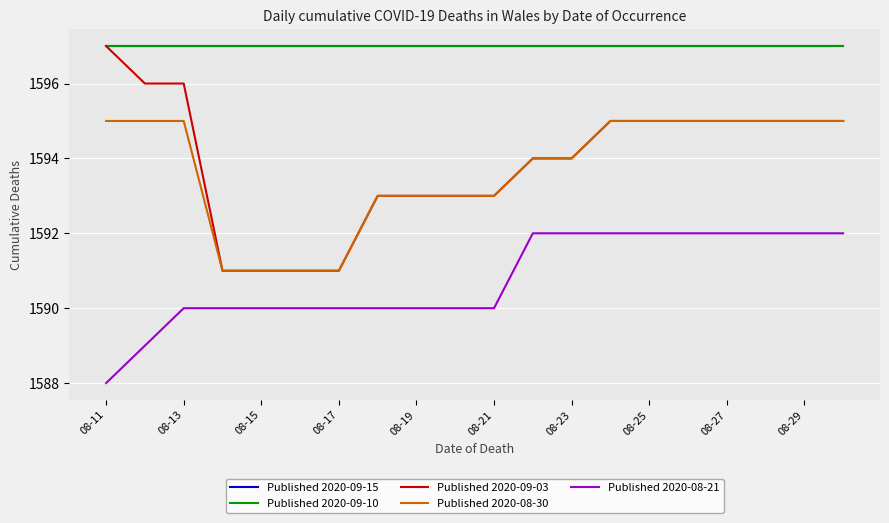

At which category does the chart reach its peak across all series?

08-11